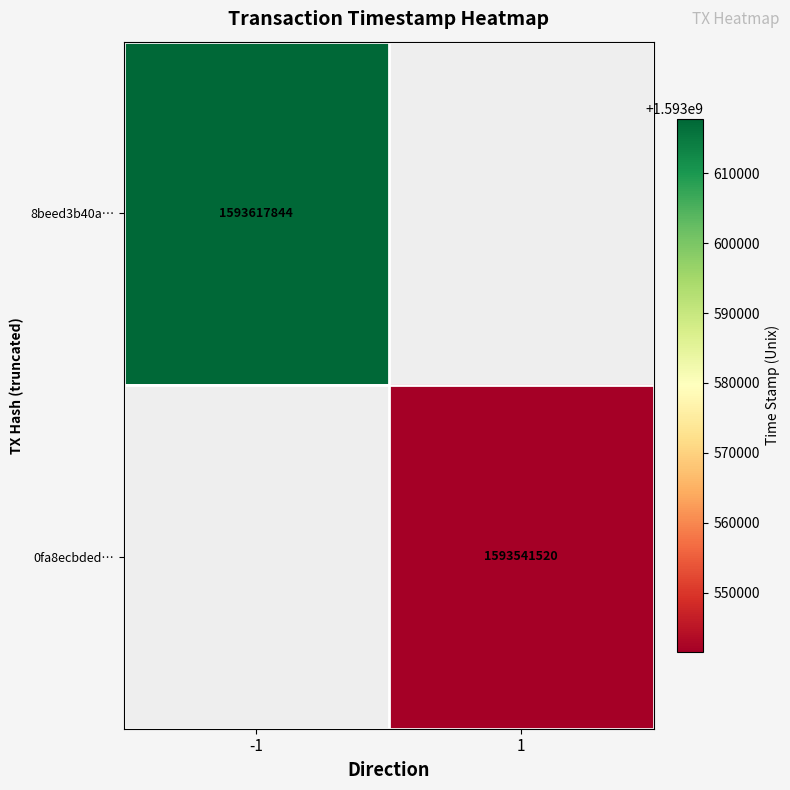

The 8beed3b40a… series shows 1089363847 at -1. True or false?

False